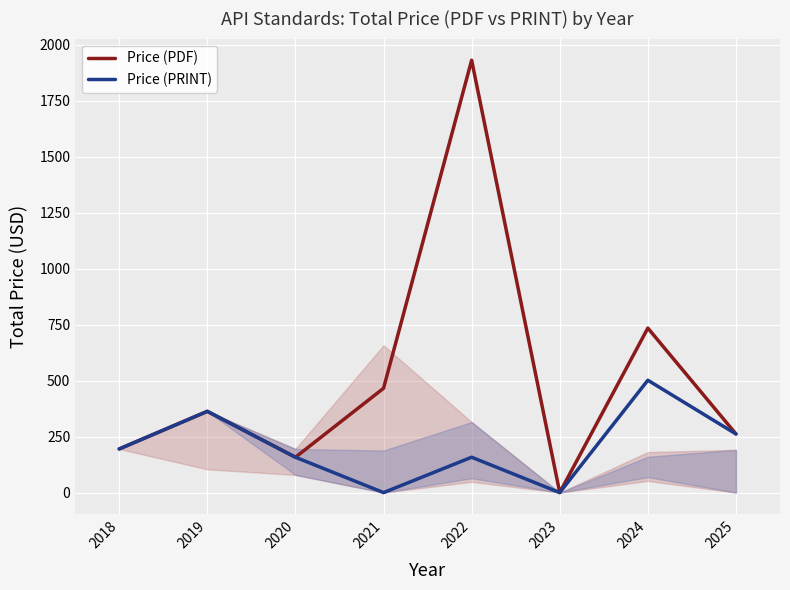

What is the sum of all Price (PDF) values?

4111